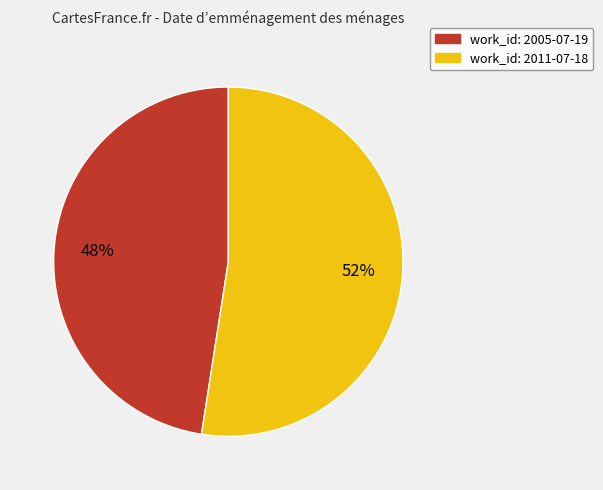

To the nearest percent, what is the average slice percentage?

50%